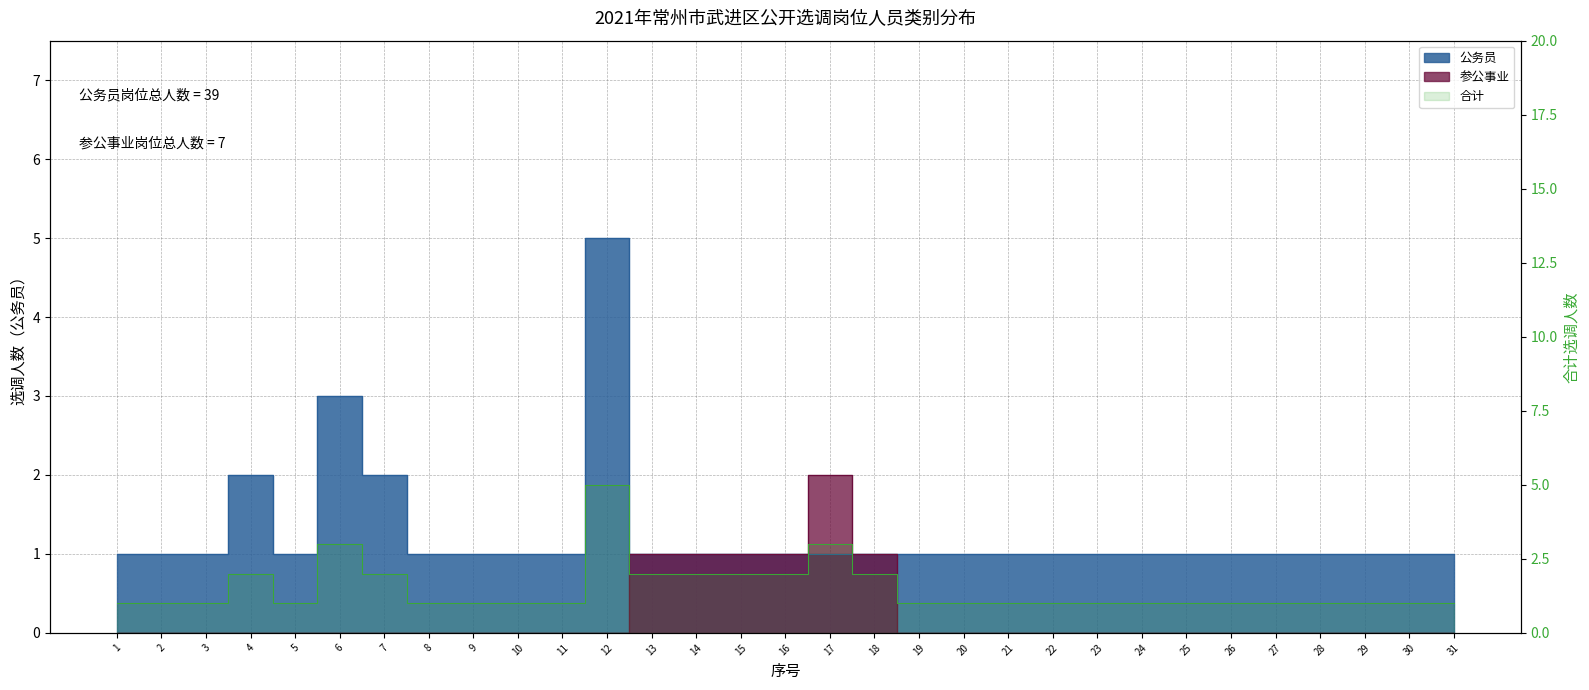

What is the value of the 20th point from the left?

1